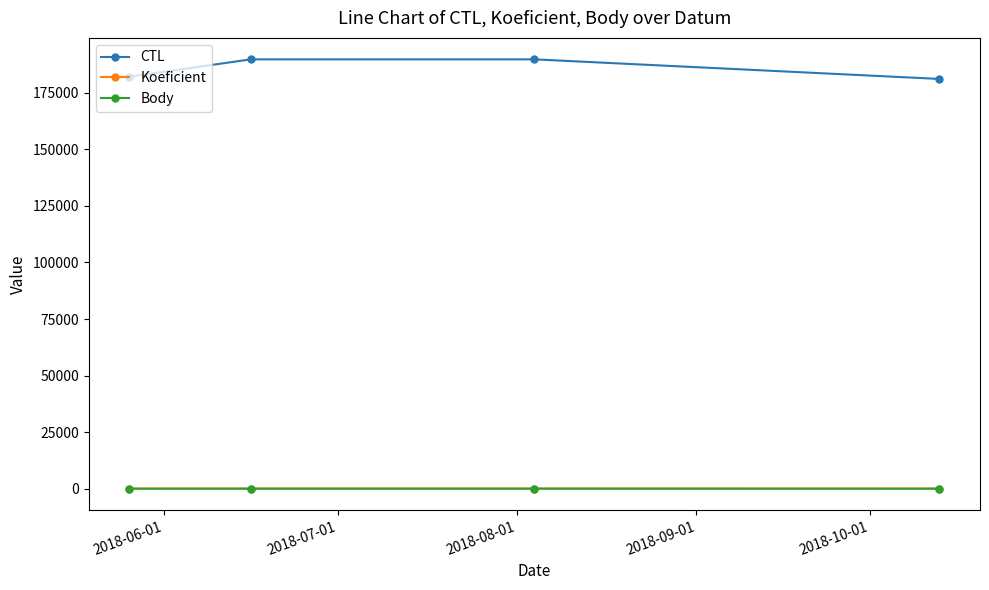

What are all the series names shown in the legend?

CTL, Koeficient, Body